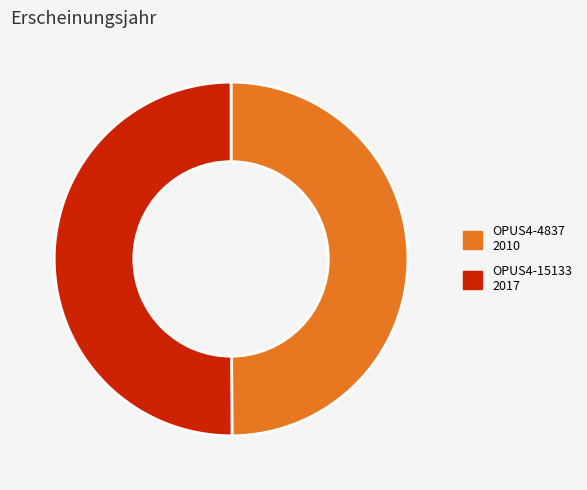

Approximately how many times larger is the value at OPUS4-15133 compared to OPUS4-4837?

1.0